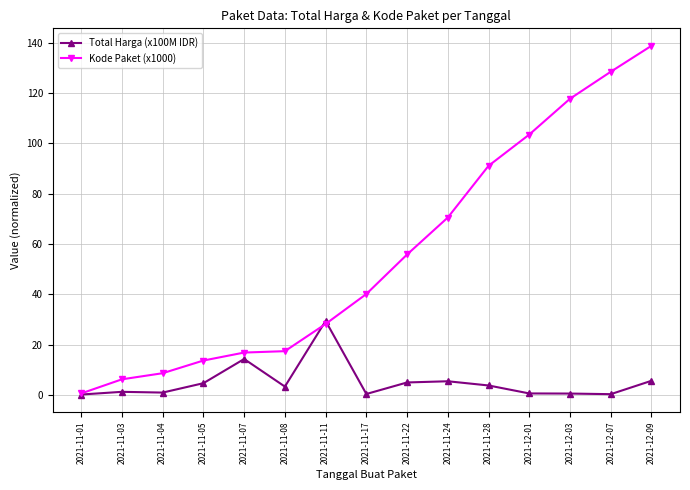

At which category is the sum across all series the highest?

2021-12-09